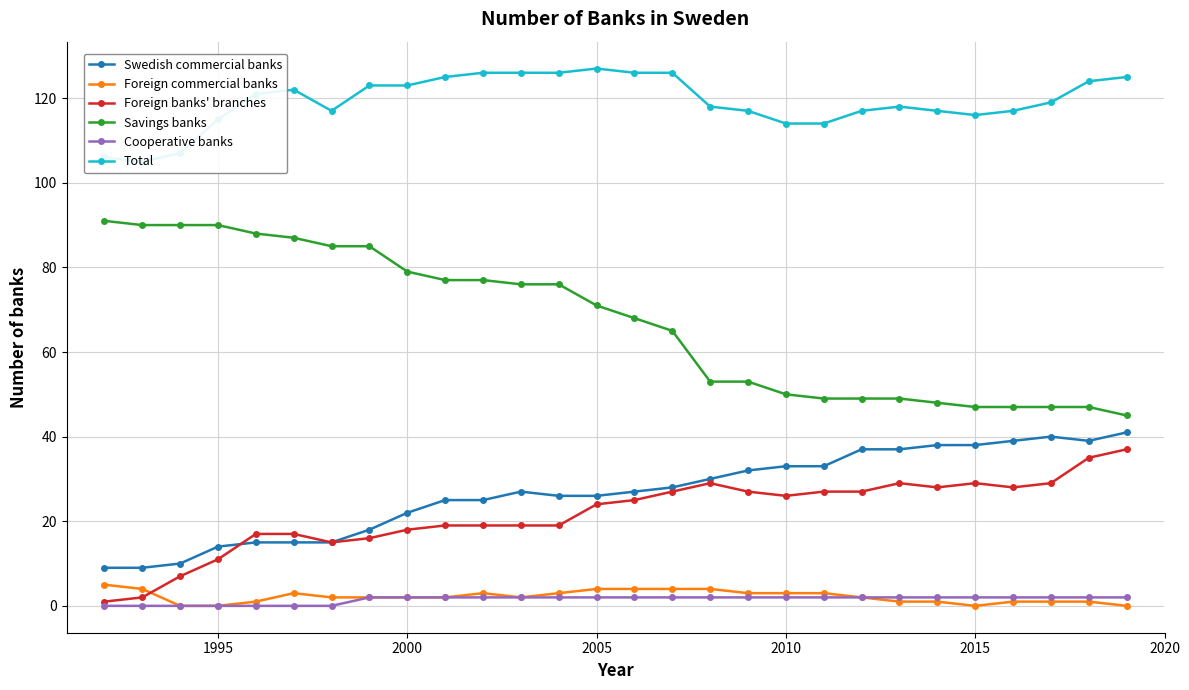

True or false: Swedish commercial banks has more than 0 interior local peaks.

True